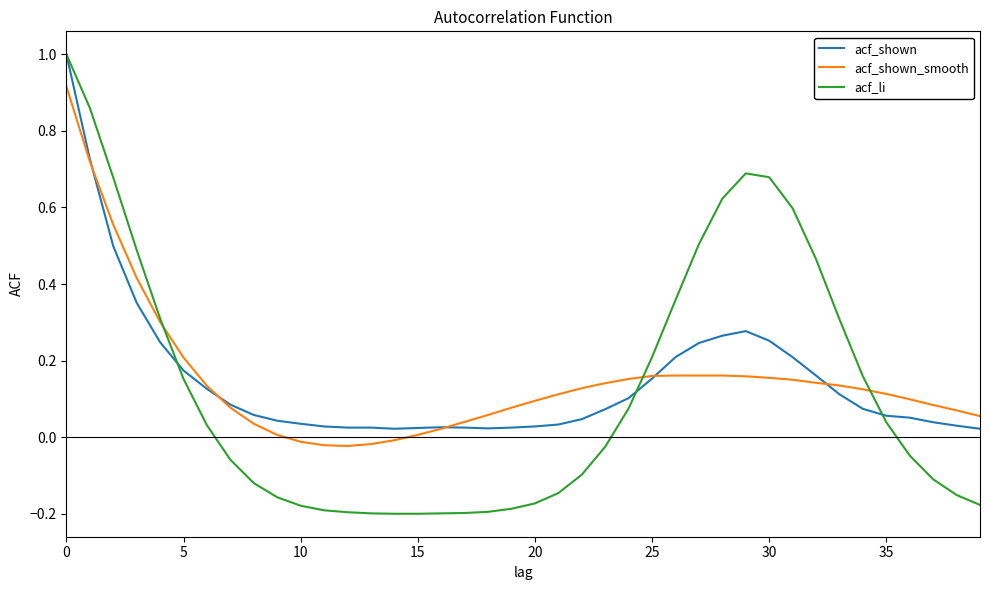

What is the maximum value shown in the chart?

1.0